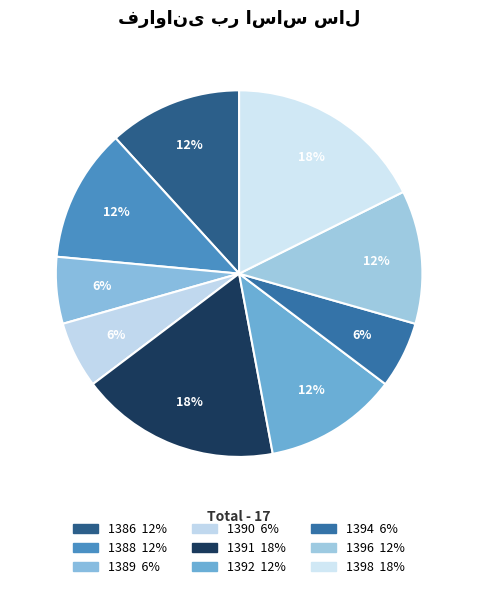

Is the sum of 1396 and 1394 greater than half?

No